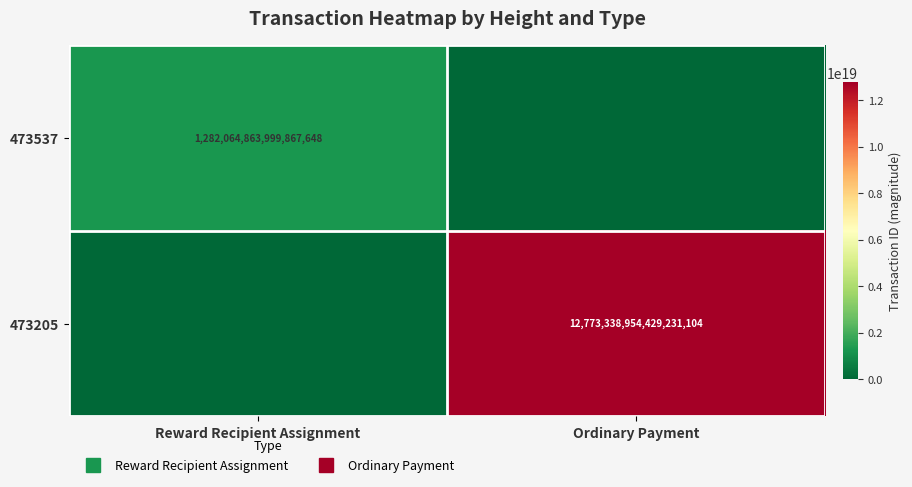

Which has a higher value, Reward Recipient Assignment or Ordinary Payment?

Reward Recipient Assignment